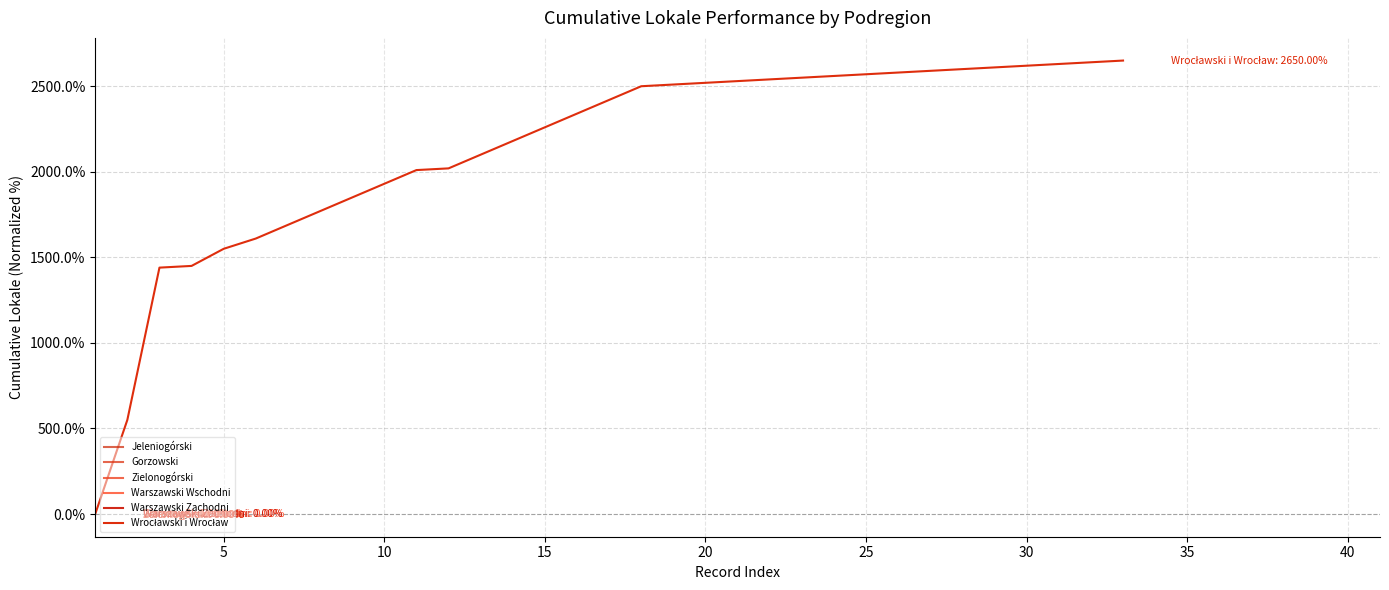

What is the maximum value shown in the chart?

2650.0